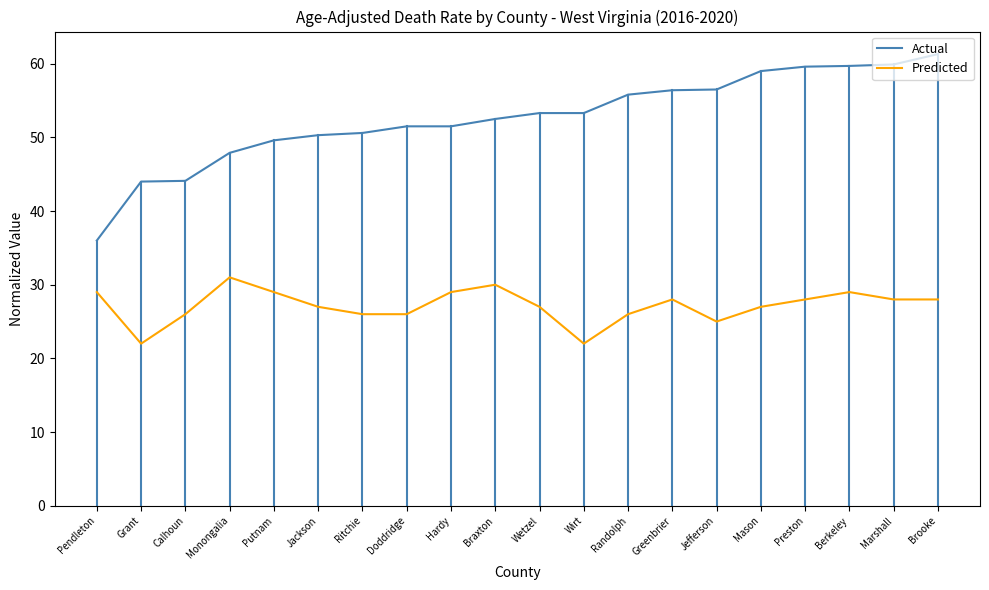

True or false: Actual and Predicted intersect in this chart.

False